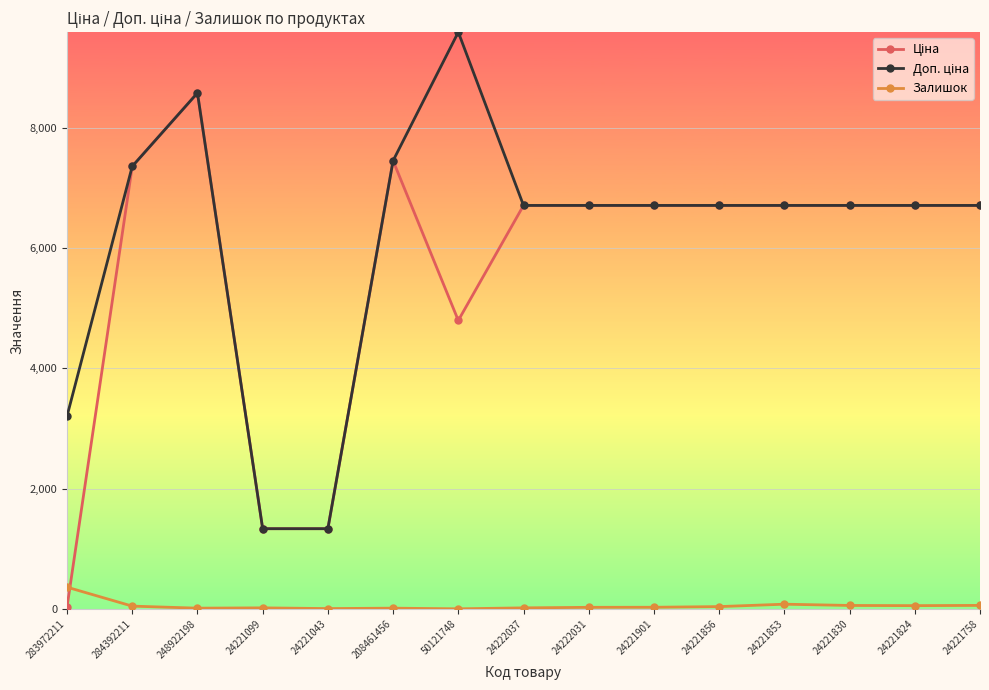

What is the sum of the Залишок values at 24222031 and 24222037?

41.0